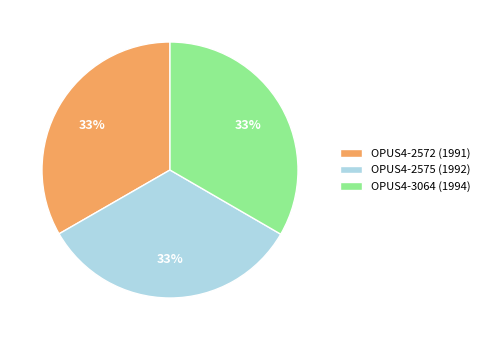

Is there any slice that represents more than half of the pie?

No